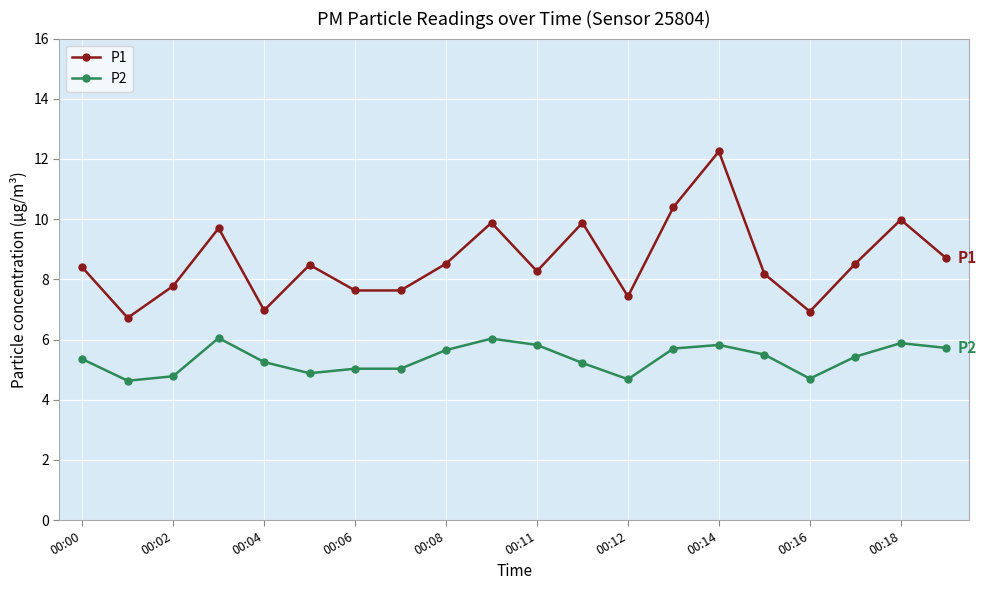

How many interior local peaks does the P1 series have?

6